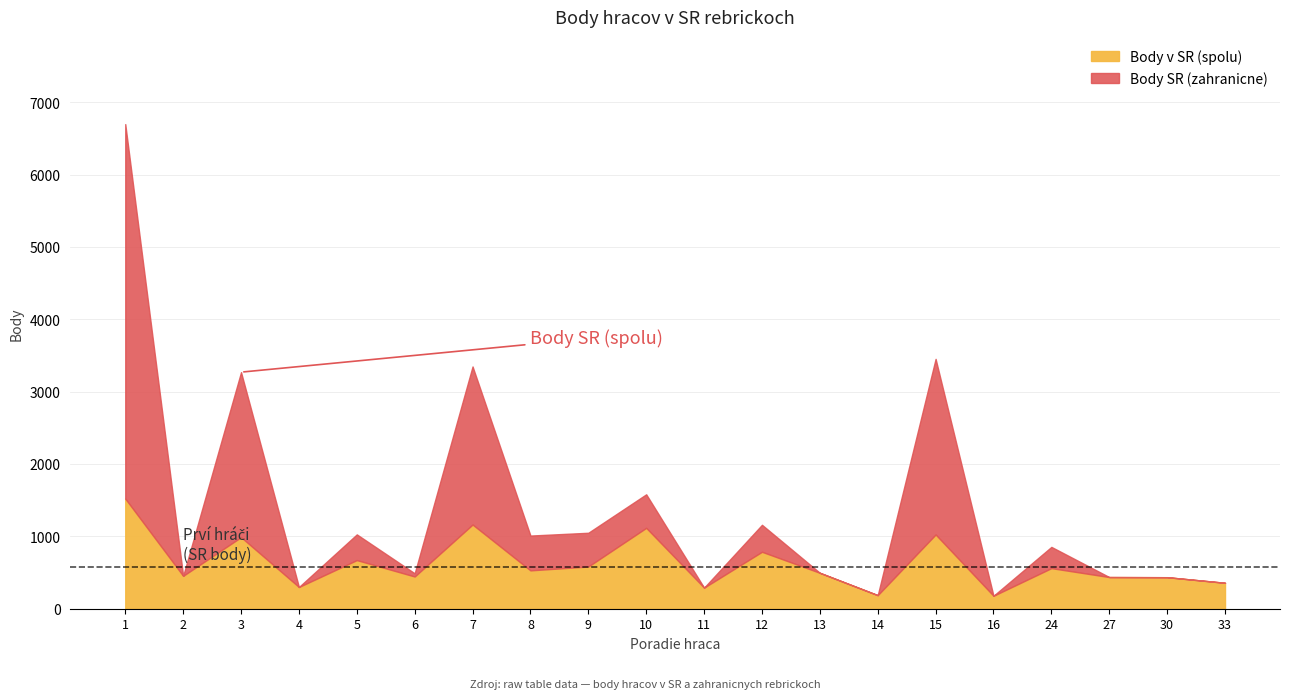

Where is Body SR (zahranicne) nearest to the value 2587?

15